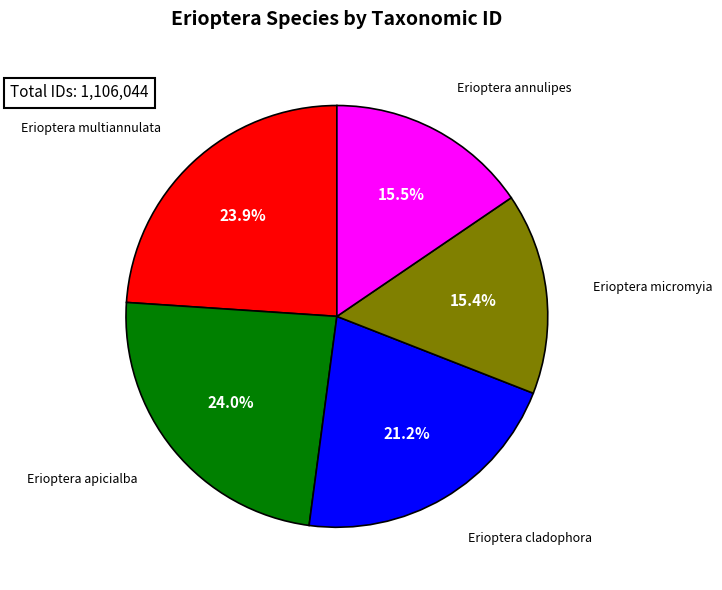

Which has a higher value, Erioptera multiannulata or Erioptera micromyia?

Erioptera multiannulata